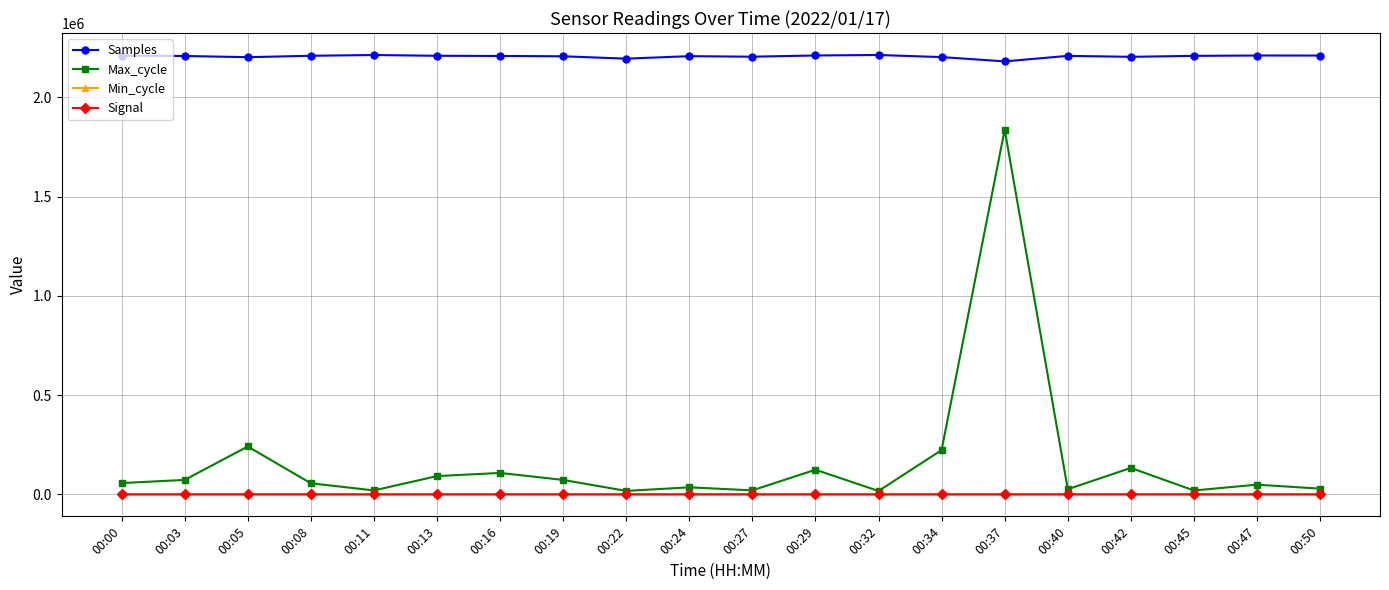

Where is Max_cycle nearest to the value 927334?

00:05